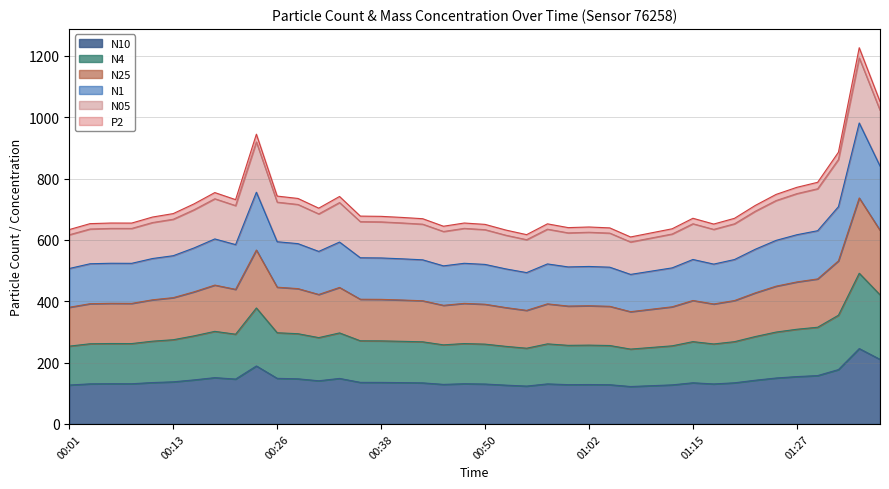

How many lines are shown in the chart?

6